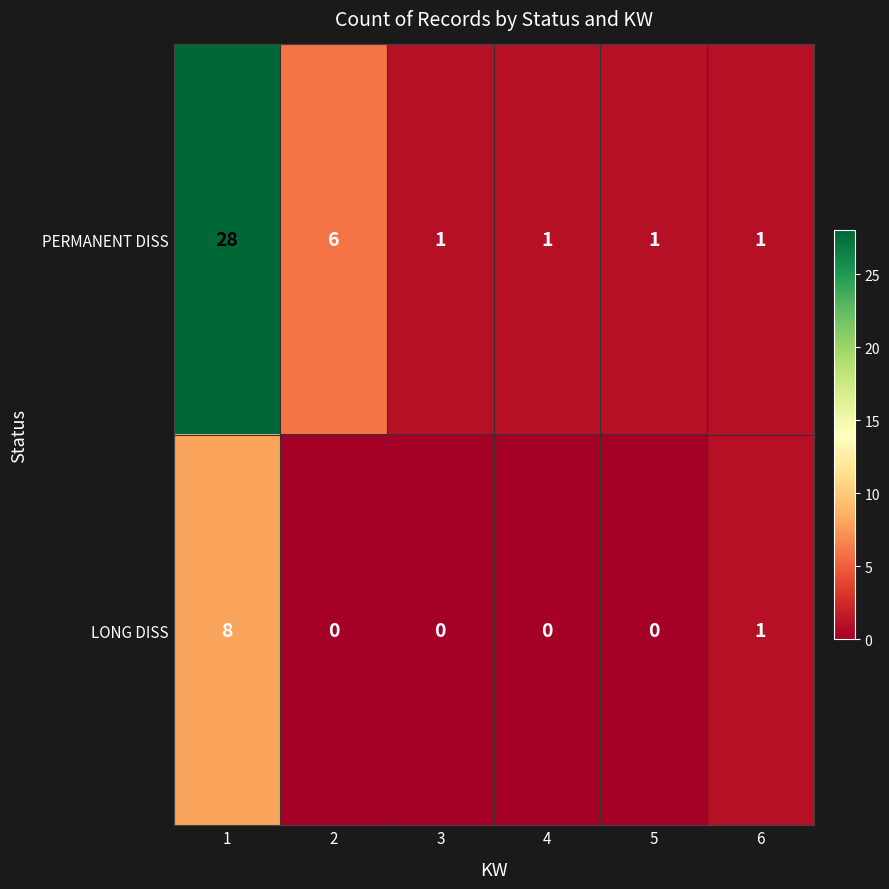

At which label is LONG DISS closest to 4?

6